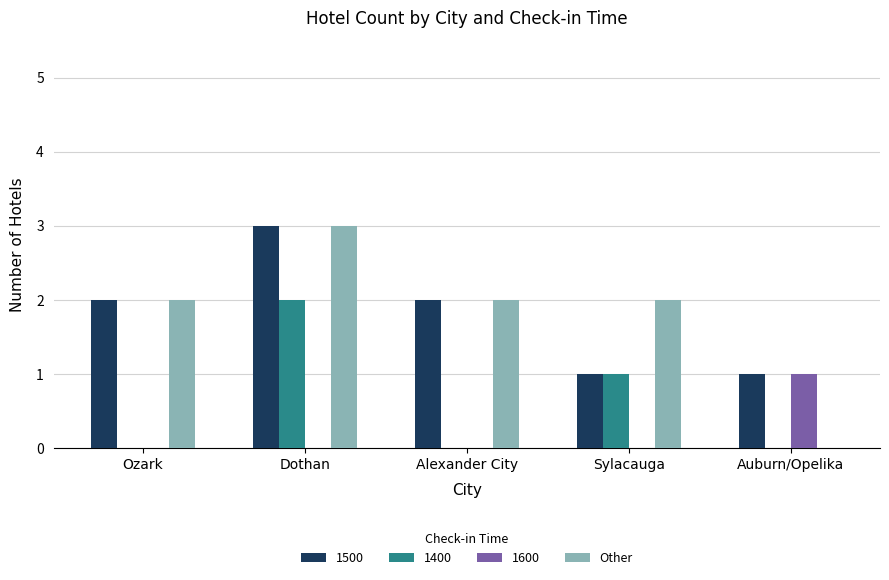

Between Dothan and Sylacauga, which series saw the biggest shift?

1500